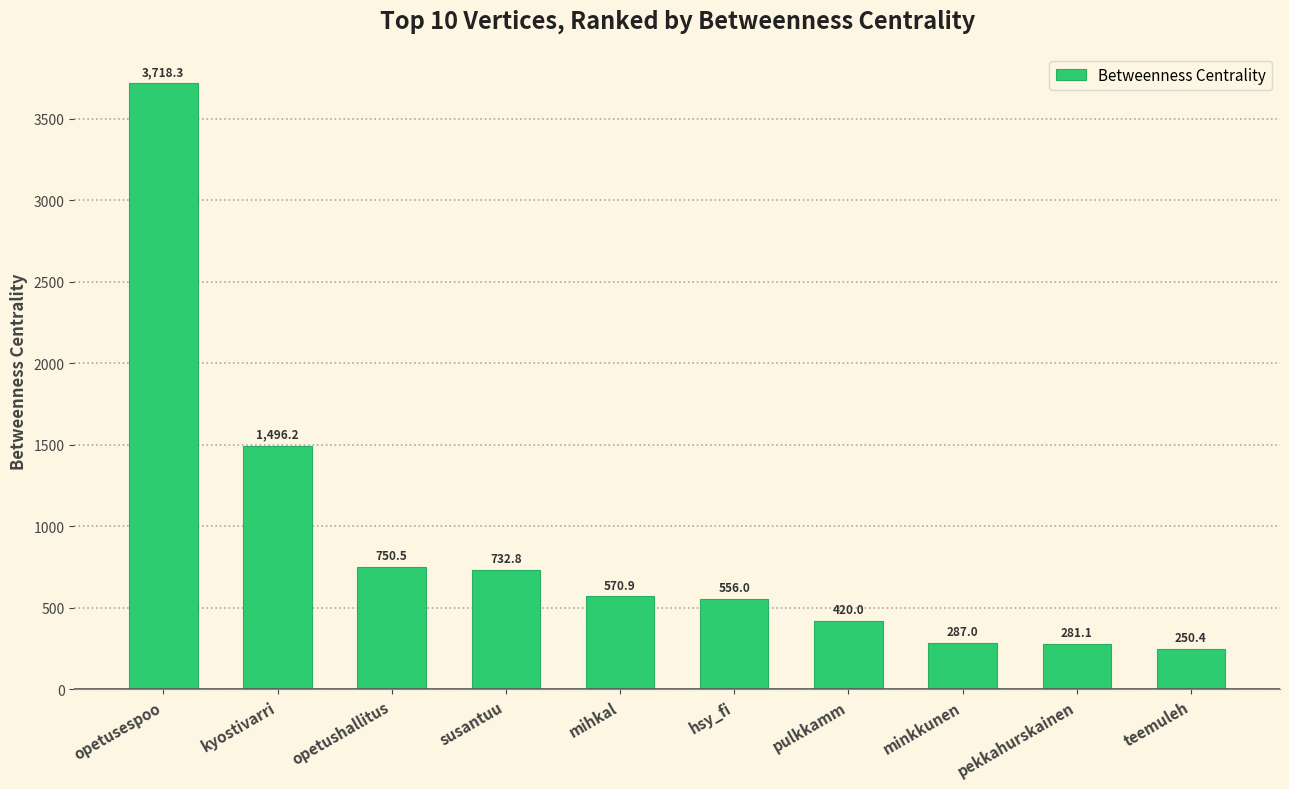

What is the sum of all values?

9063.3